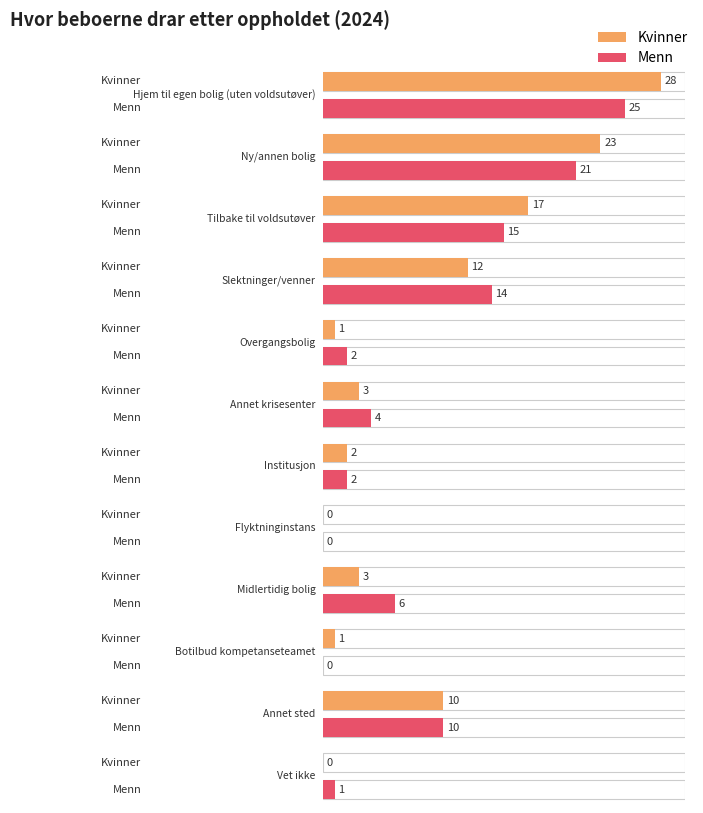

Which series has the widest spread of values?

Kvinner